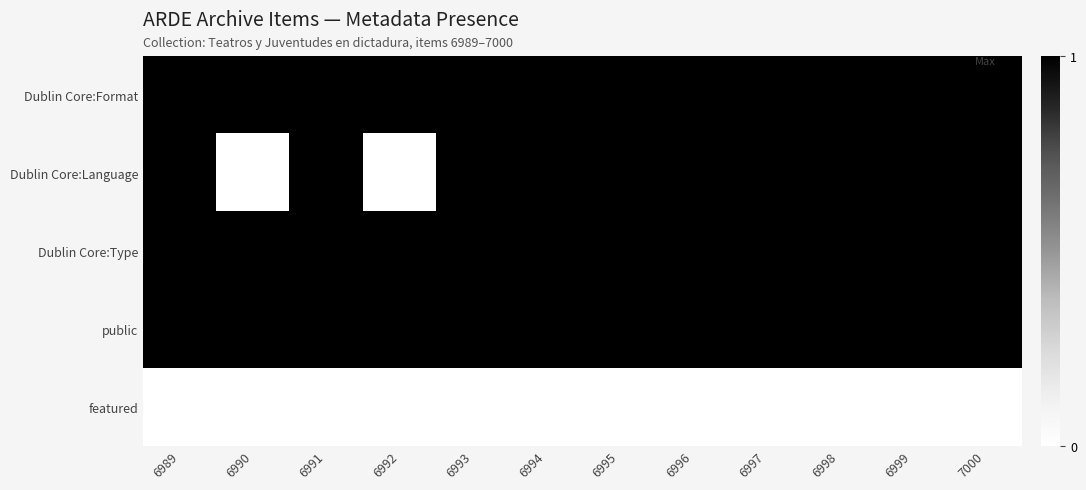

Rank the series at 6995 from lowest to highest value.

featured, Dublin Core:Format, Dublin Core:Language, Dublin Core:Type, public